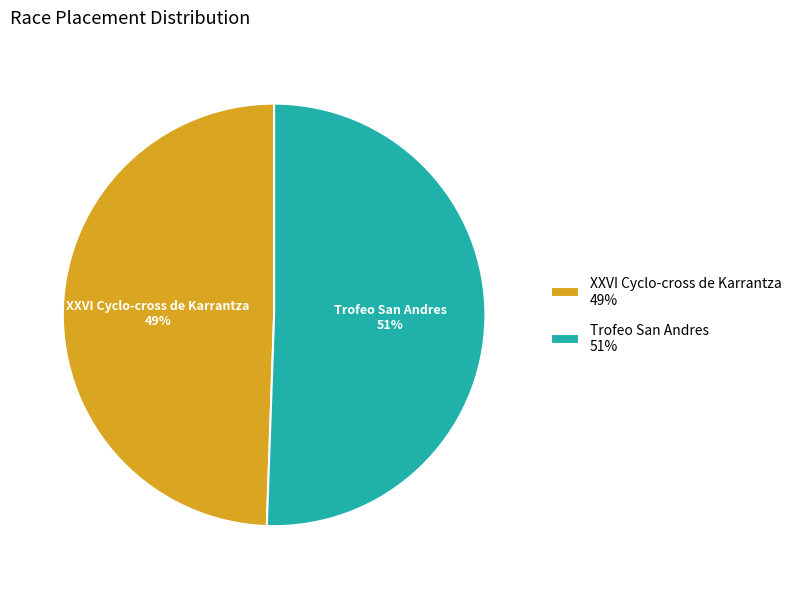

The Trofeo San Andres slice represents 61% of the pie. True or false?

False